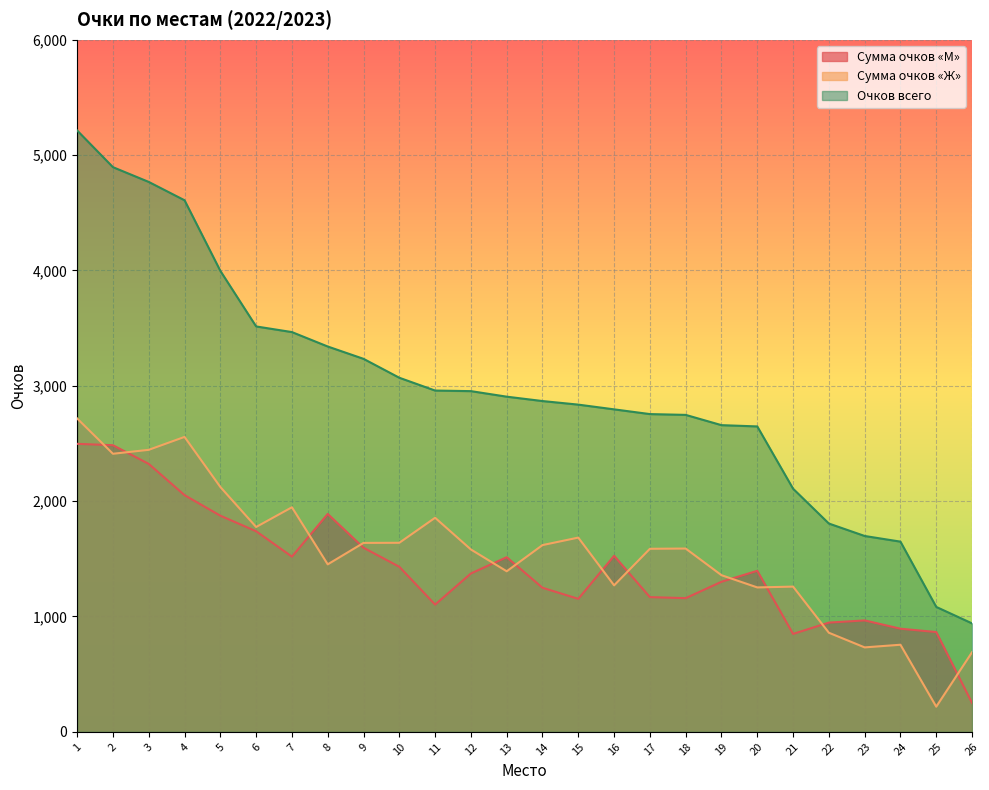

True or false: Сумма очков «Ж» has a value of 1004 at 24.

False